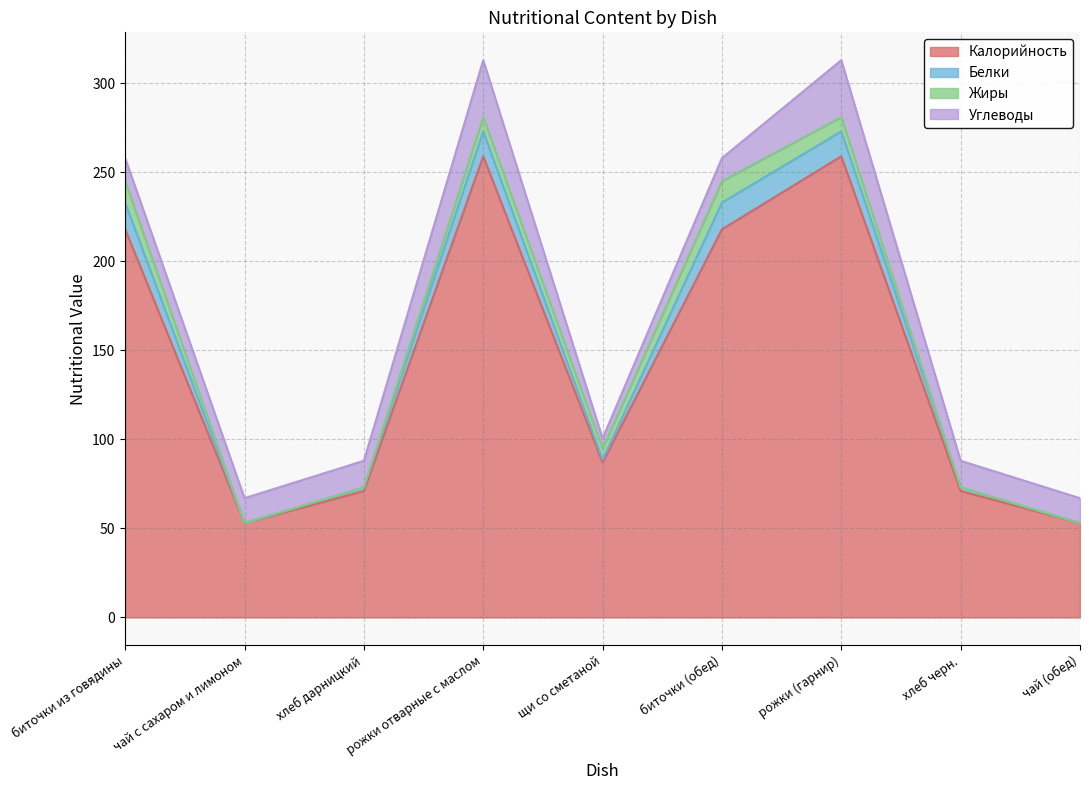

True or false: Калорийность and Белки intersect in this chart.

False